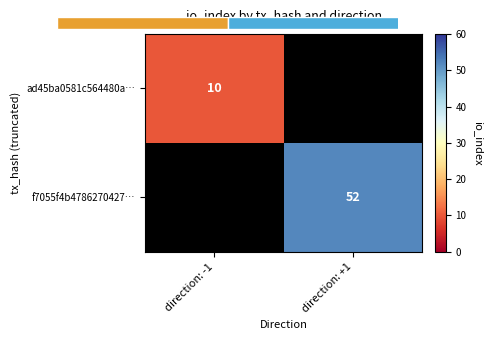

Which category has the lowest value across all series?

direction: -1